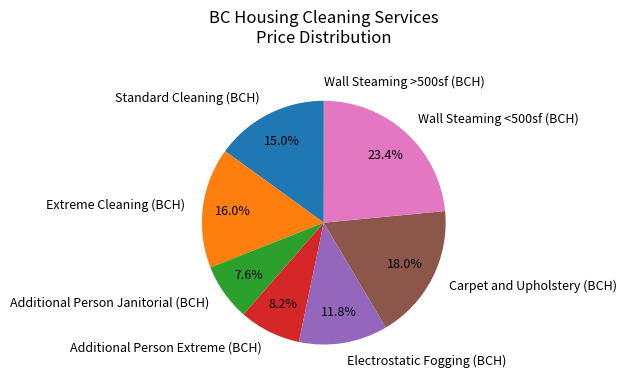

To the nearest percent, what is the average slice percentage?

12%